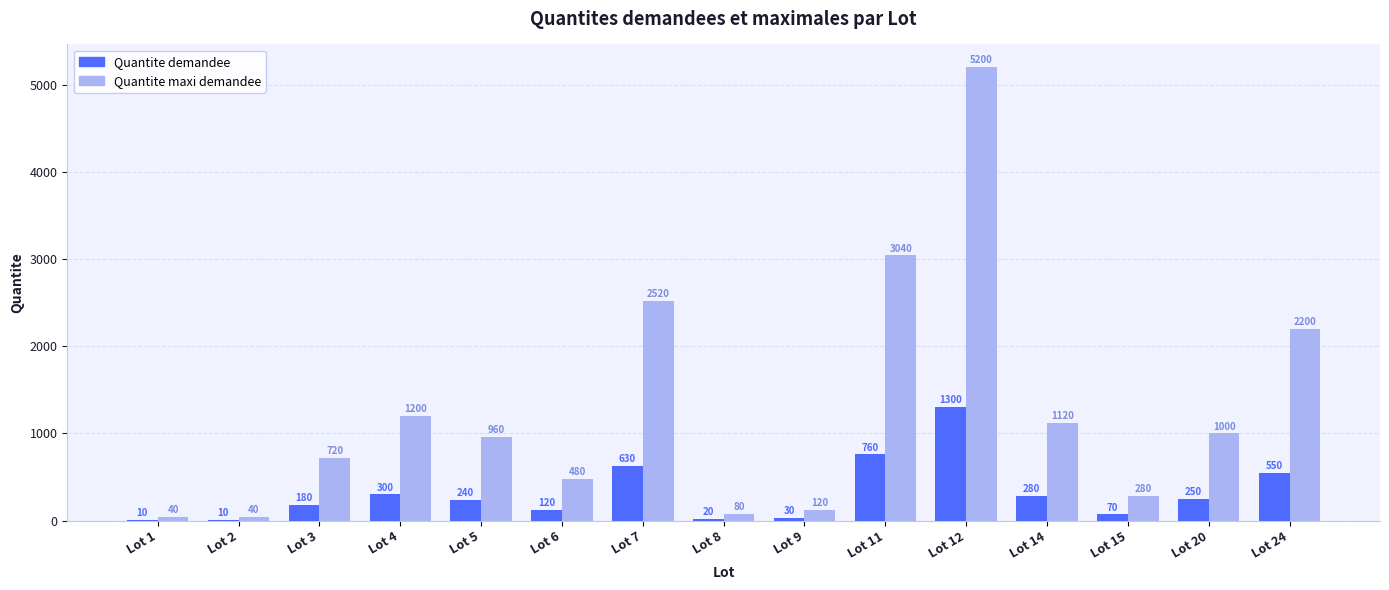

The Quantite demandee series shows 1300 at Lot 12. True or false?

True